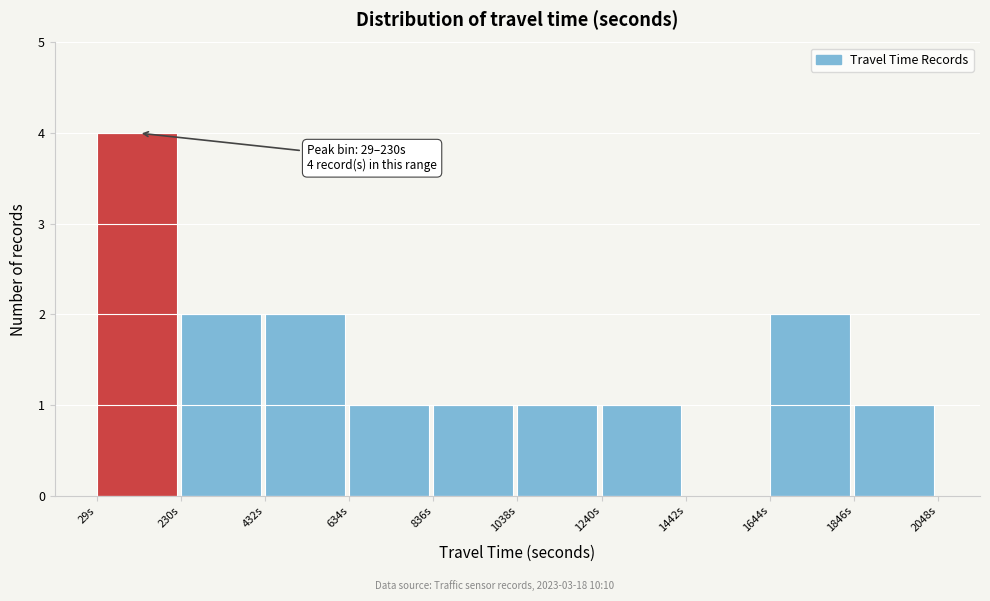

Which range on the x-axis has the tallest bar?

50 to 250